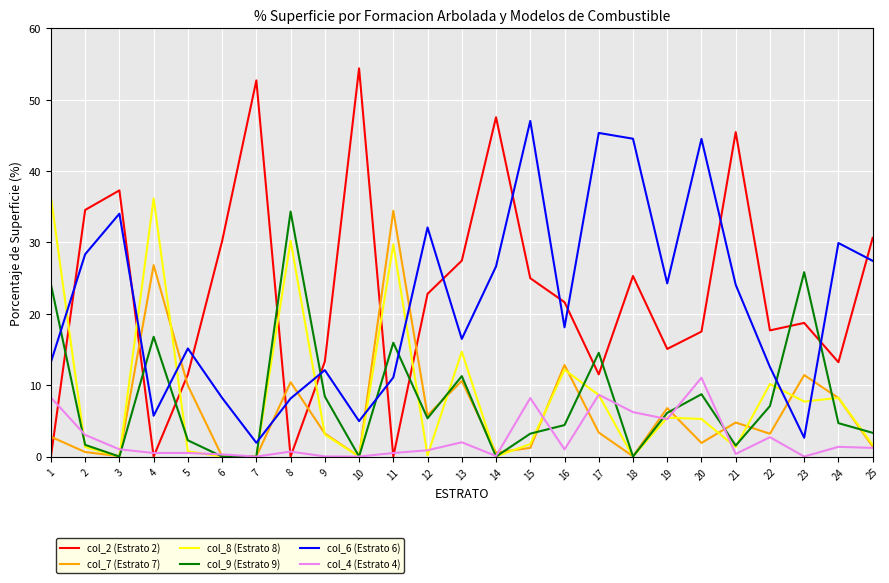

Between which two adjacent categories do col_7 (Estrato 7) and col_2 (Estrato 2) first intersect?

1 and 2